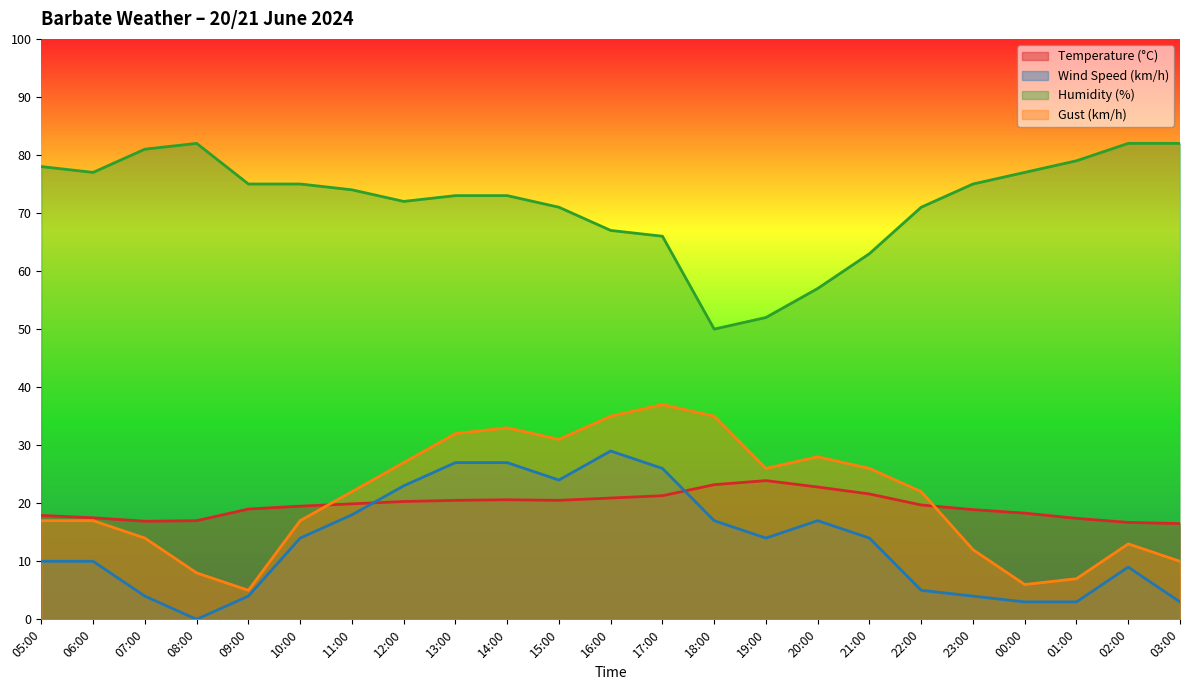

What is the label of the 4th point from the left?

08:00